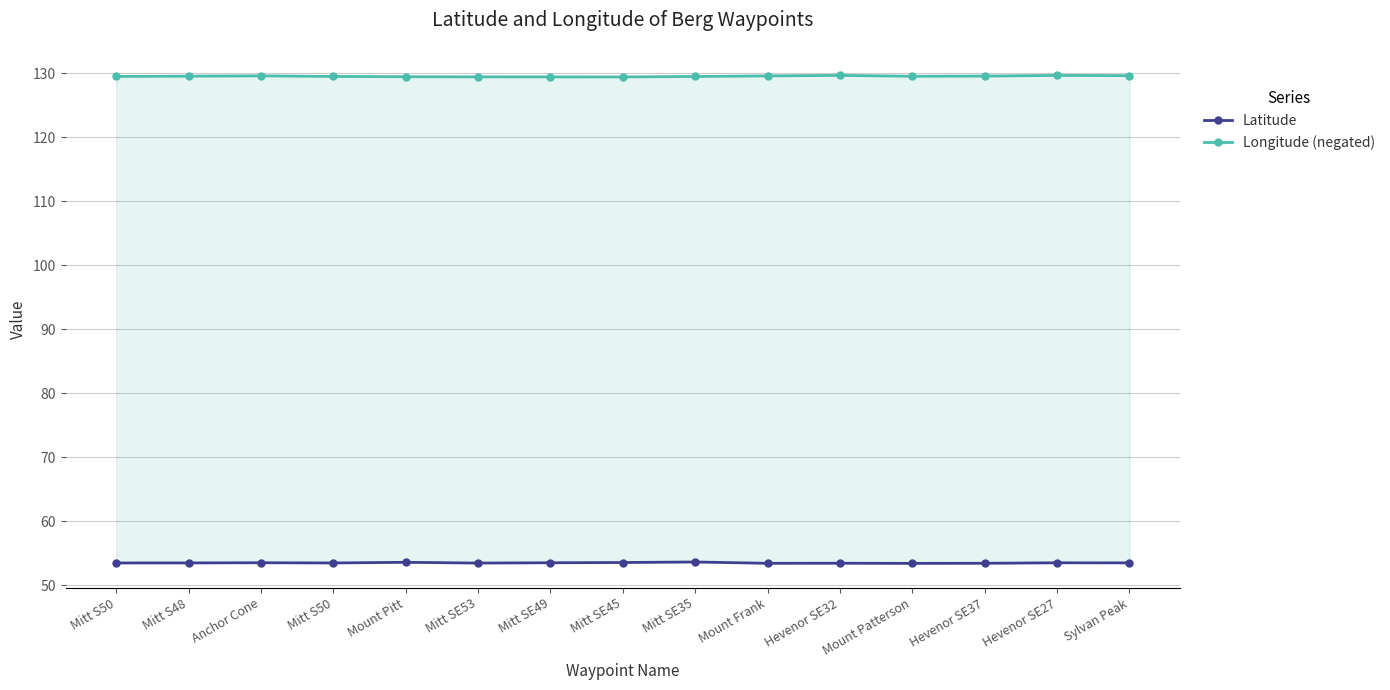

Where is Longitude (negated) nearest to the value 129?

Mitt SE45